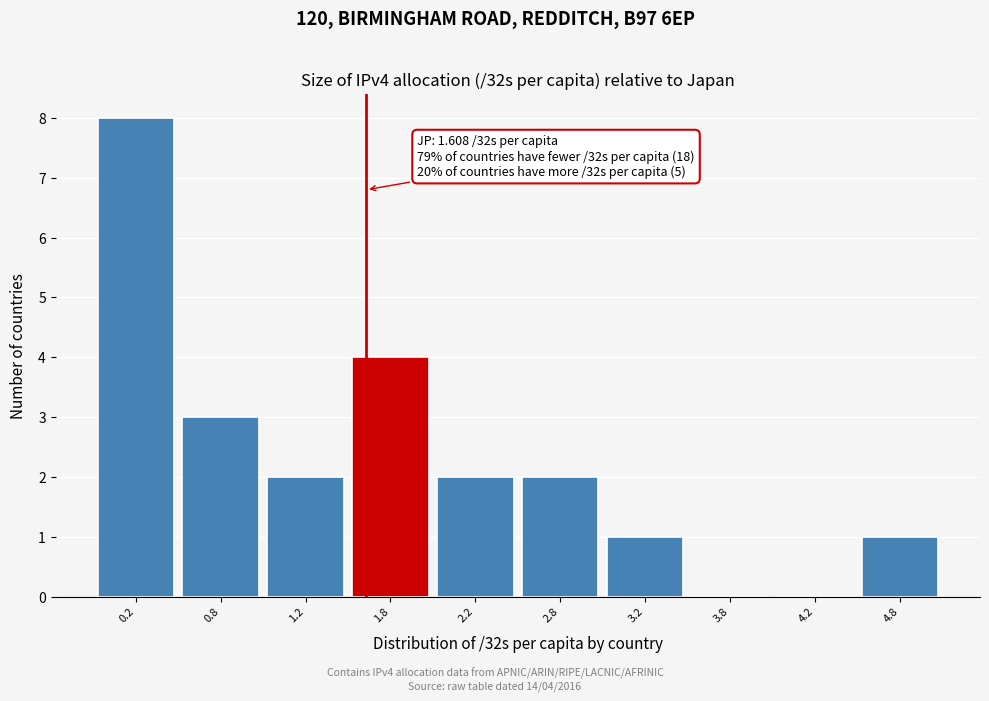

Which range on the x-axis has the tallest bar?

0.0 to 0.5